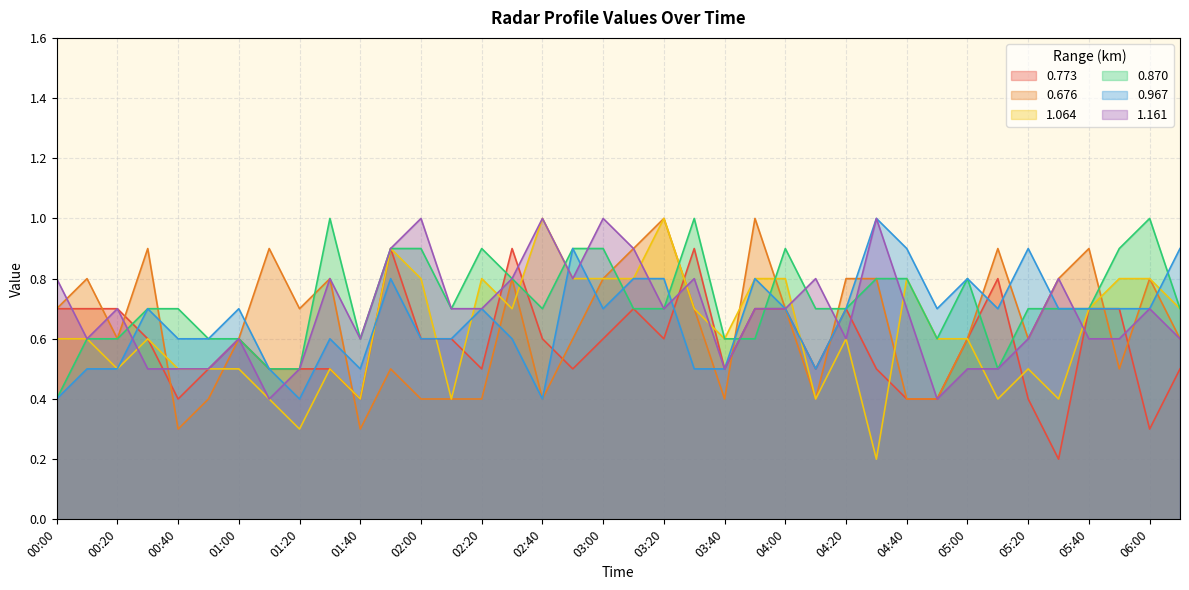

What is the sum of all 0.773 values?

22.1